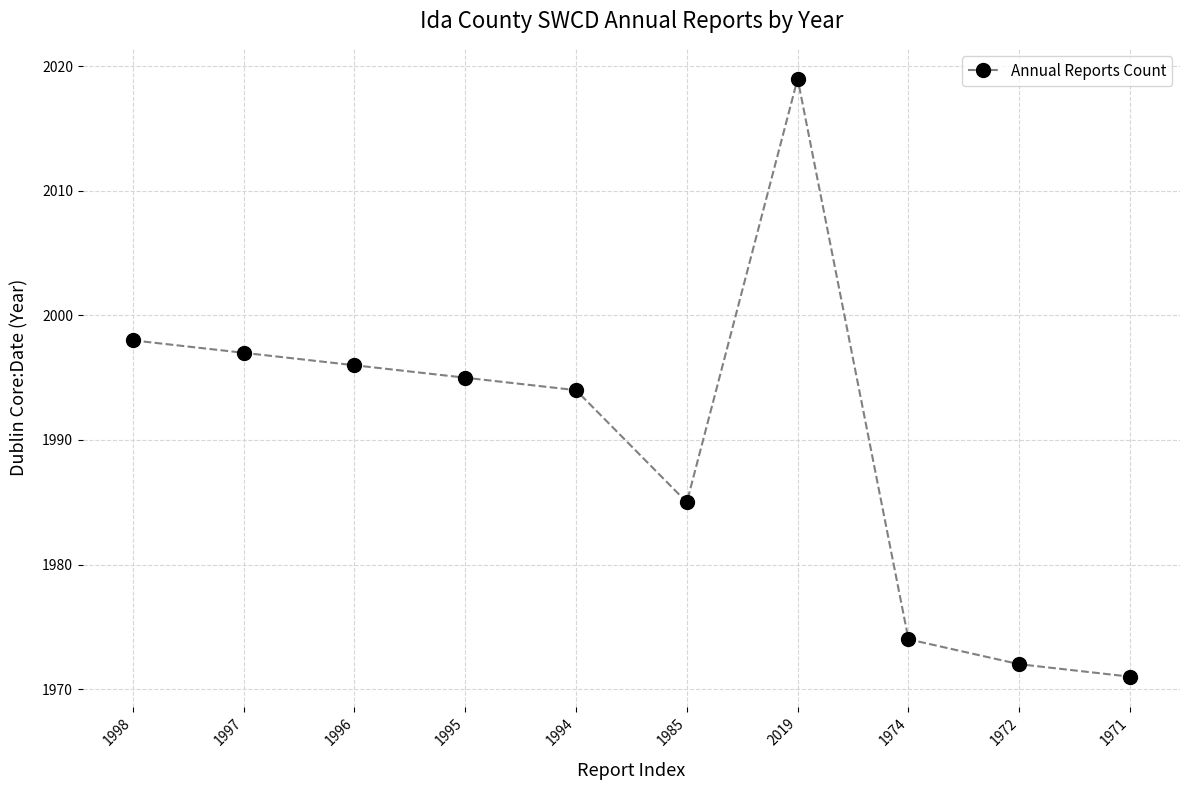

How many lines are shown in the chart?

1